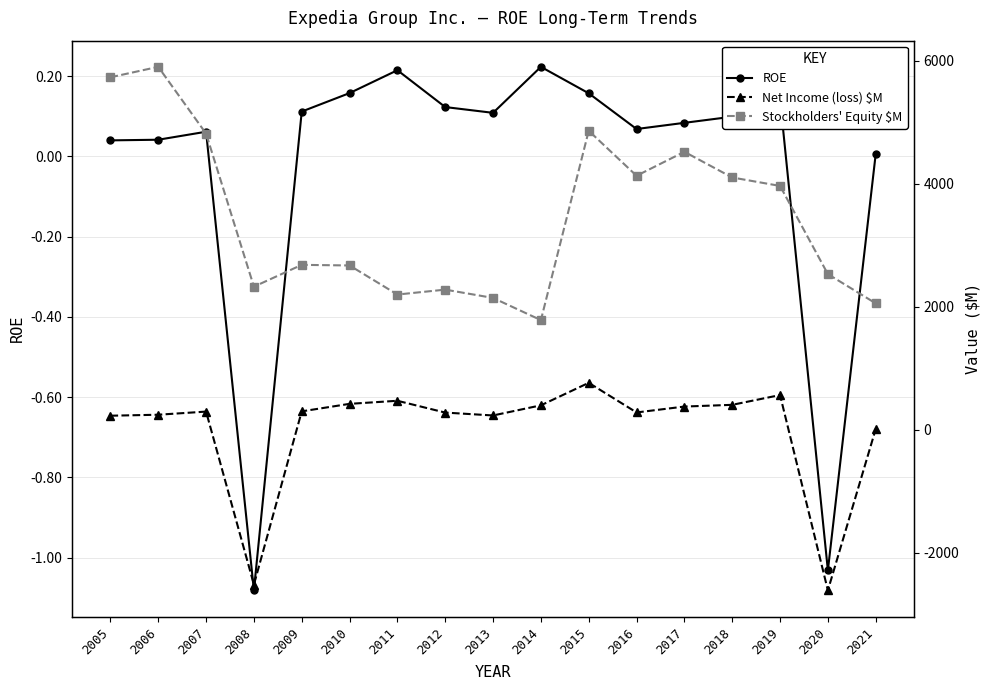

Reading right to left, what are all the values shown in this chart?

ROE: 0.0	-1.0	0.1	0.1	0.1	0.1	0.2	0.2	0.1	0.1	0.2	0.2	0.1	-1.1	0.1	0.0	0.0
Net Income (loss) $M: 12.0	-2612.0	565.0	406.0	378.0	282.0	764.0	398.0	233.0	280.0	472.0	422.0	300.0	-2518.0	296.0	245.0	229.0
Stockholders' Equity $M: 2057.0	2532.0	3967.0	4104.0	4522.0	4132.0	4864.0	1784.0	2145.0	2280.0	2200.0	2673.0	2683.0	2328.0	4818.0	5904.0	5734.0